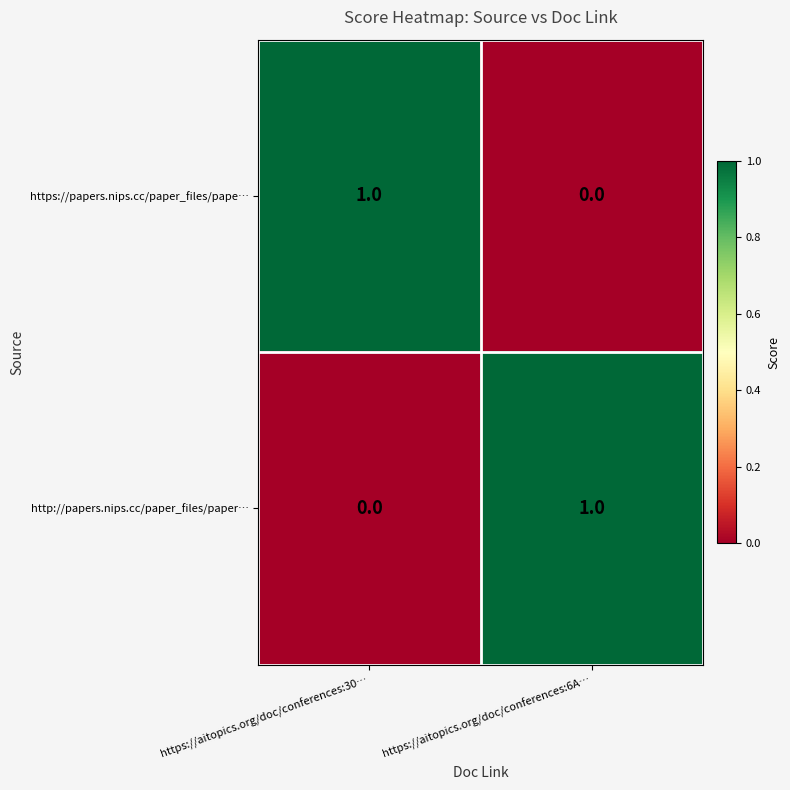

Where is https://papers.nips.cc/paper_files/pape… nearest to the value 0?

https://aitopics.org/doc/conferences:6A…